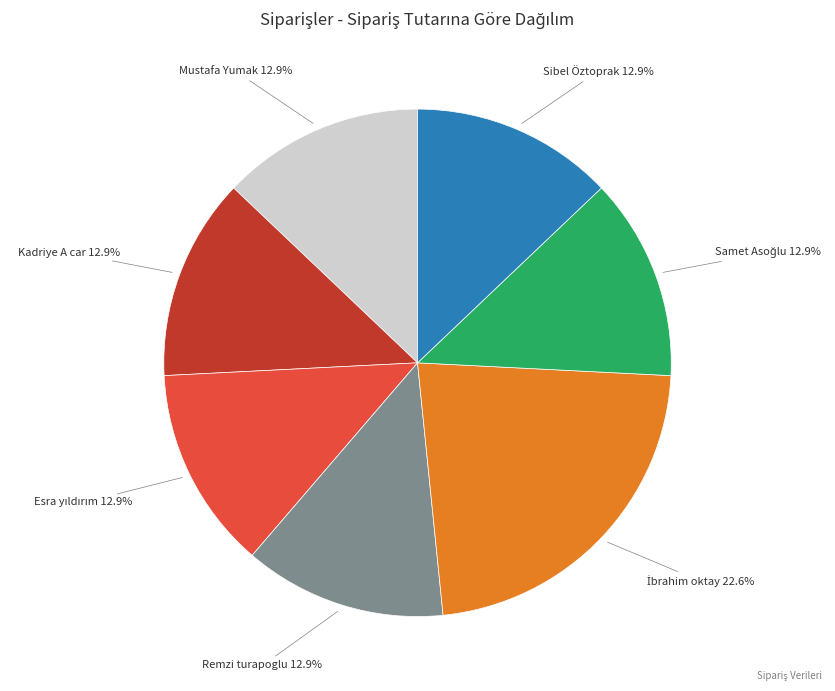

Count the number of slices in the pie.

7